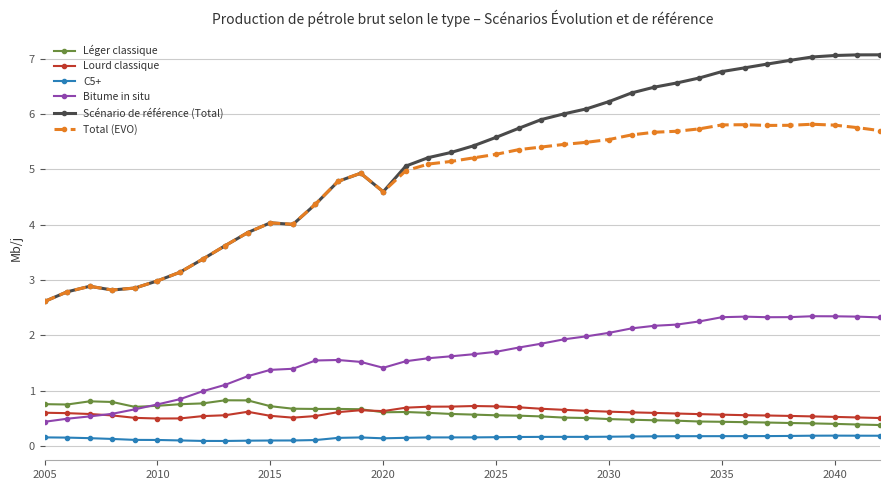

What are all the series names shown in the legend?

Léger classique, Lourd classique, C5+, Bitume in situ, Scénario de référence (Total), Total (EVO)